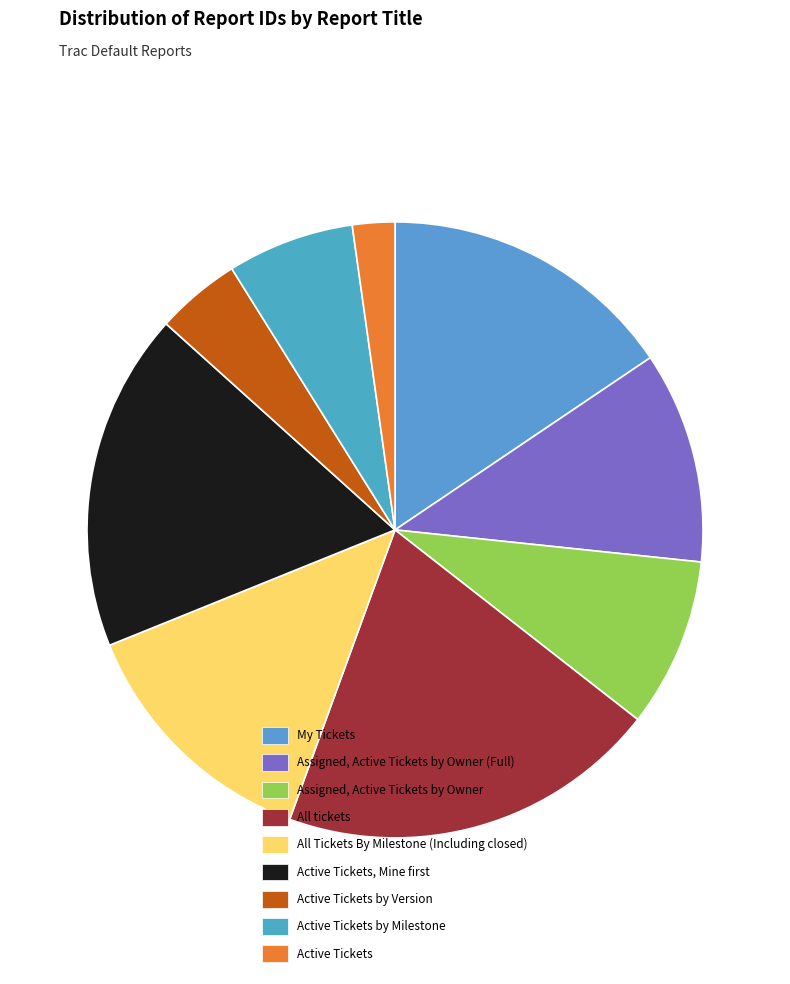

What is the smallest slice in the pie chart?

Active Tickets